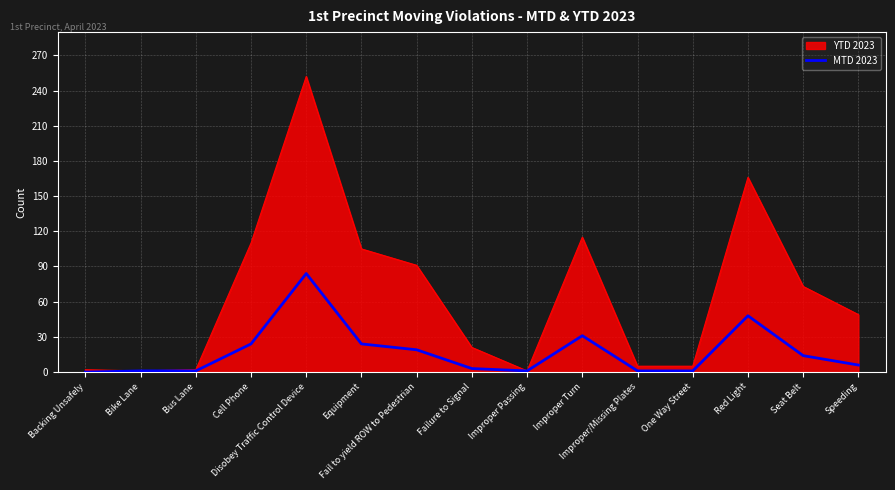

Rank the categories by value from lowest to highest.

Backing Unsafely, Bike Lane, Bus Lane, Improper Passing, Improper/Missing Plates, One Way Street, Failure to Signal, Speeding, Seat Belt, Fail to yield ROW to Pedestrian, Cell Phone, Equipment, Improper Turn, Red Light, Disobey Traffic Control Device